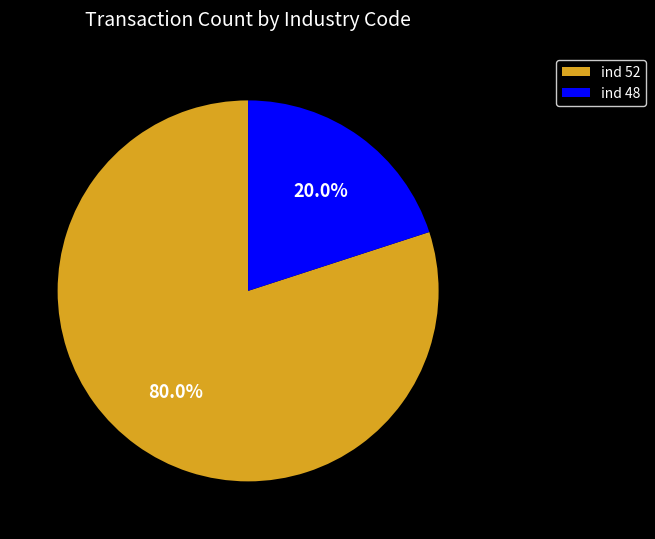

What is the largest slice in the pie chart?

ind 52